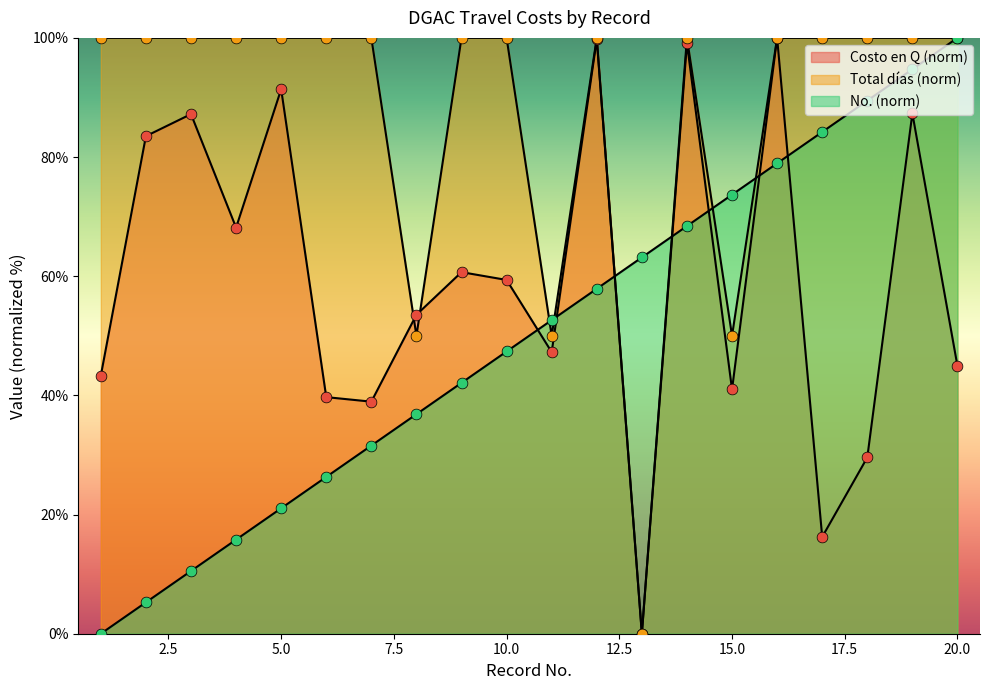

Which series has the largest total across all categories?

Total días